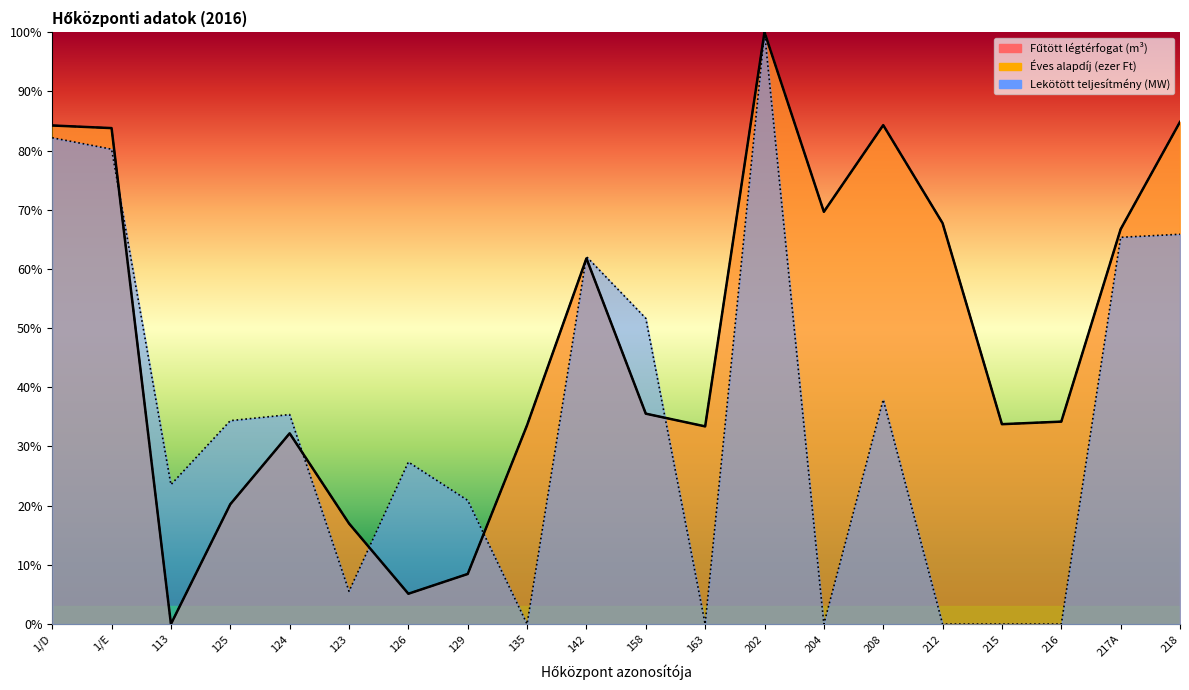

What are all the series names shown in the legend?

Fűtött légtérfogat (m³), Lekötött teljesítmény (MW), Éves alapdíj (ezer Ft)